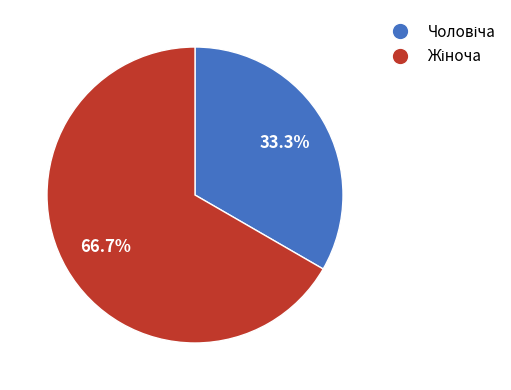

Is there a majority slice in this chart?

Yes